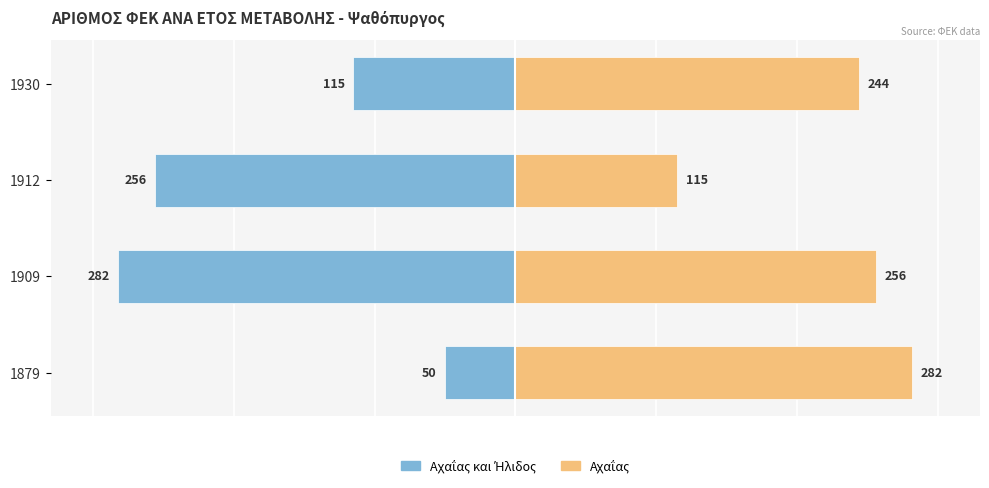

What is the total value across all series at 1912?

-141